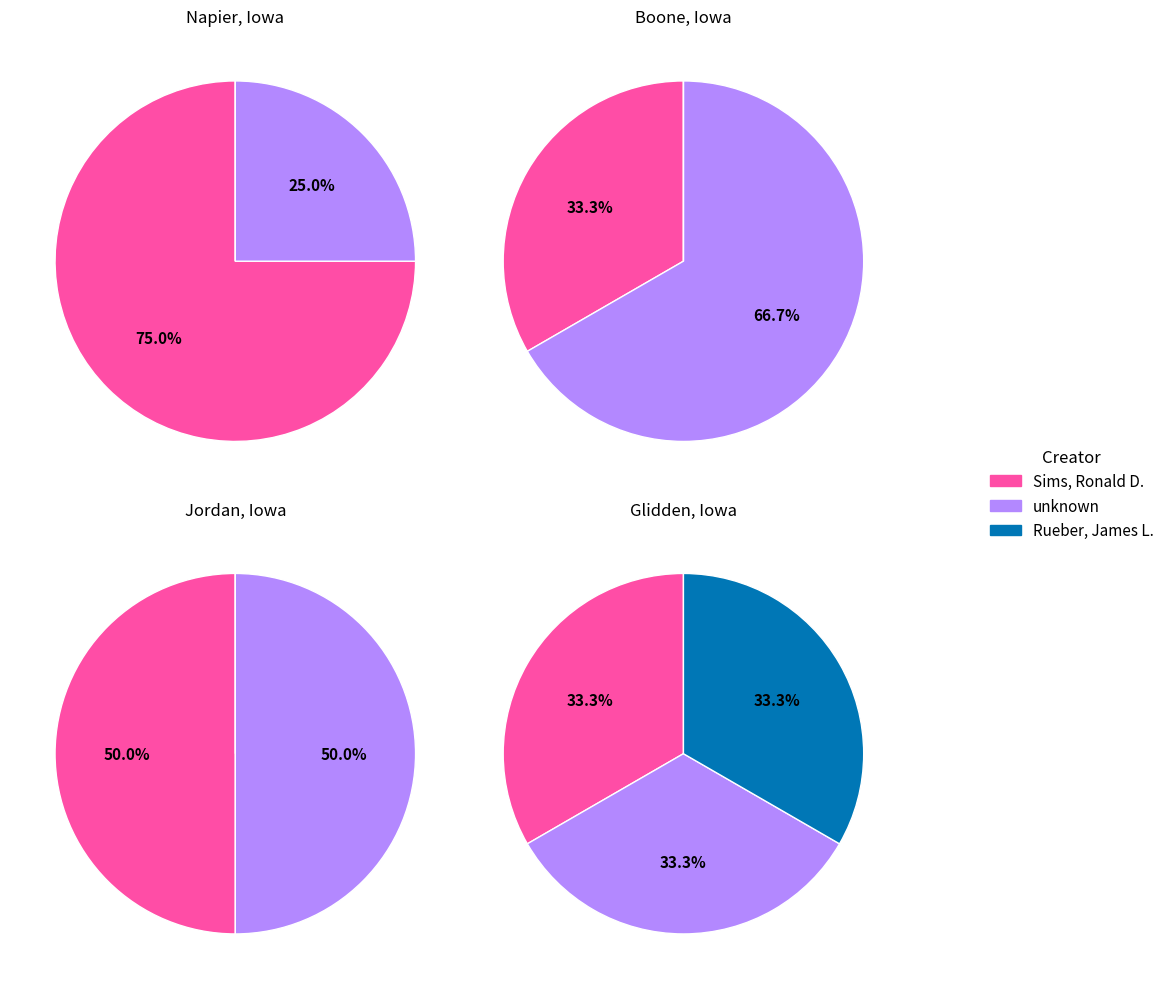

Is 0 the majority of the pie?

Yes